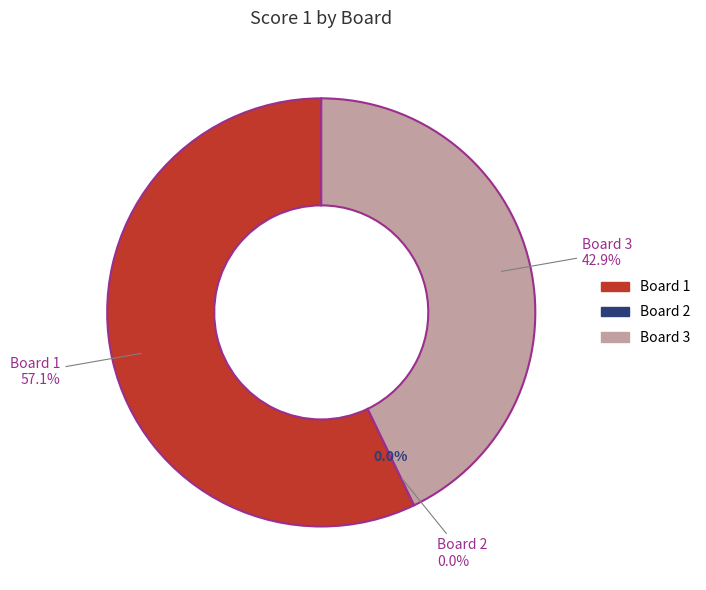

Is there a majority slice in this chart?

Yes